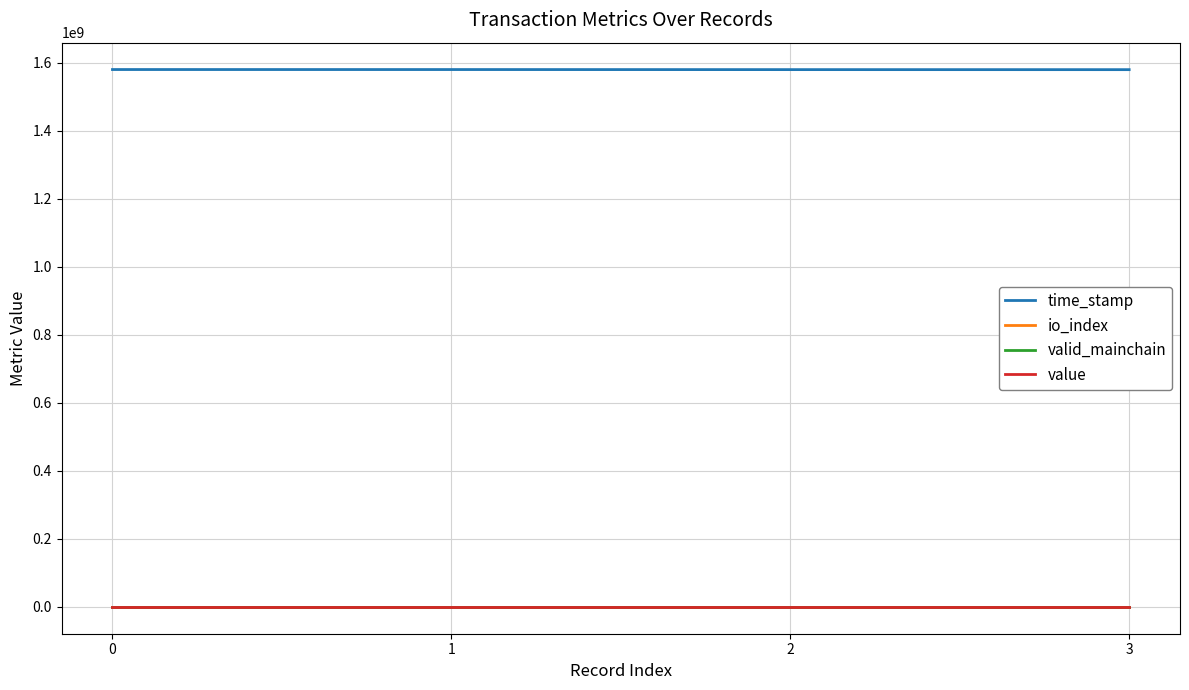

What are all the series names shown in the legend?

time_stamp, io_index, valid_mainchain, value